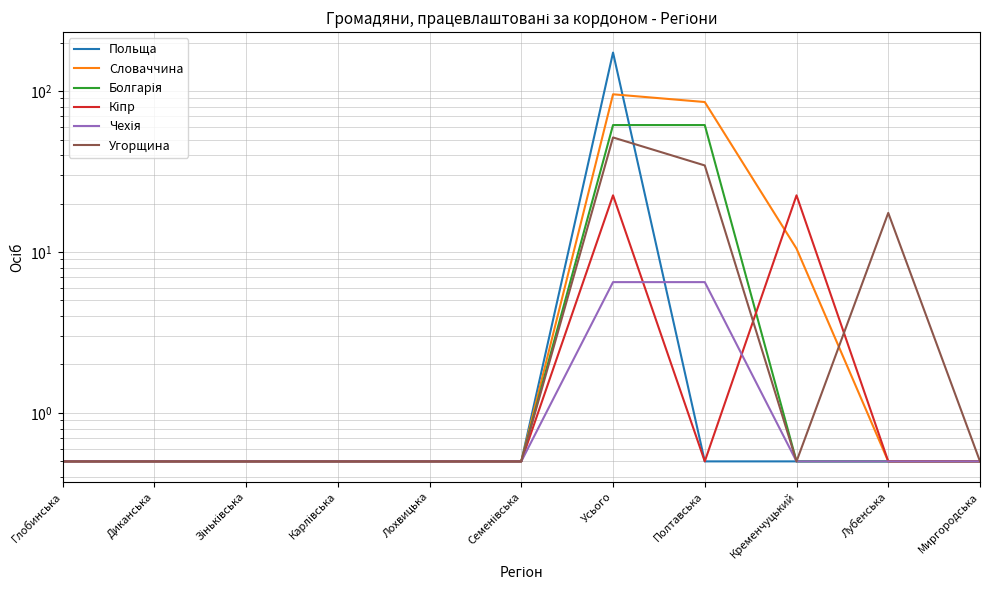

How many categories are shown in the chart?

11